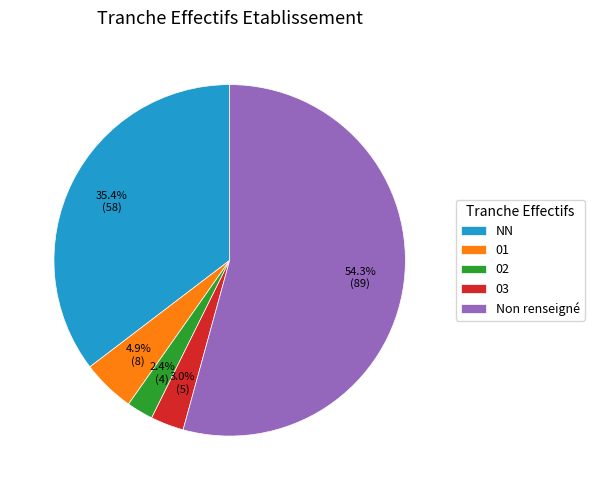

To the nearest percent, what is the difference between the largest and smallest slice percentages?

52%